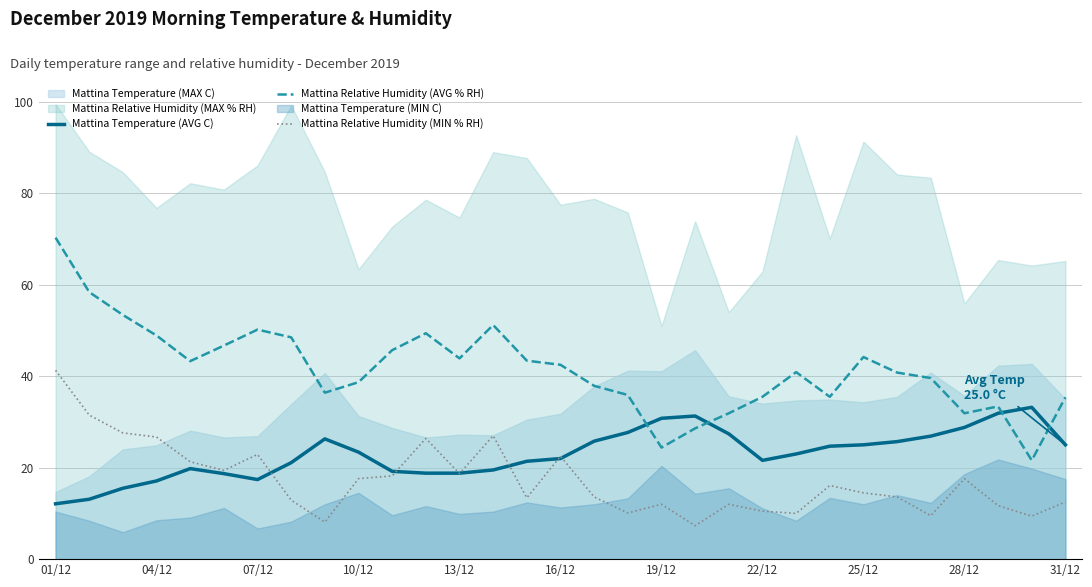

What is the maximum value for Mattina Temperature (AVG C)?

33.2